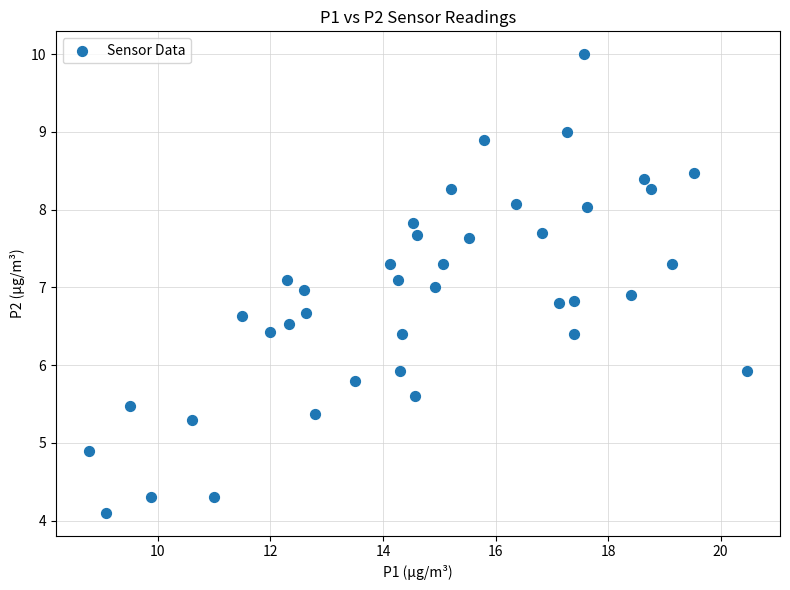

What is the range of X values (max minus min)?

11.7